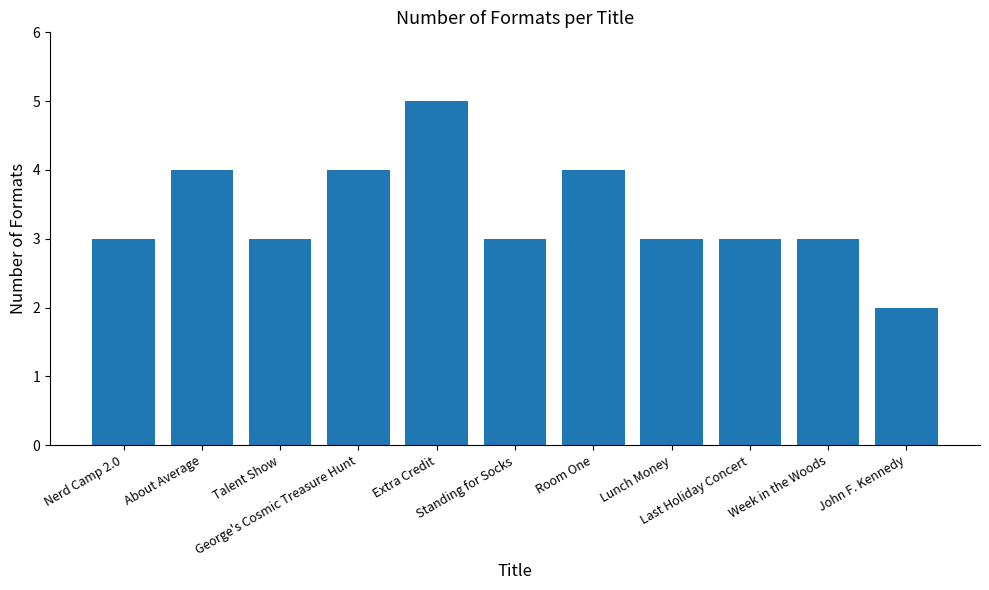

Reading left to right, what are all the values shown in this chart?

Nerd Camp 2.0=3	About Average=4	Talent Show=3	George's Cosmic Treasure Hunt=4	Extra Credit=5	Standing for Socks=3	Room One=4	Lunch Money=3	Last Holiday Concert=3	Week in the Woods=3	John F. Kennedy=2